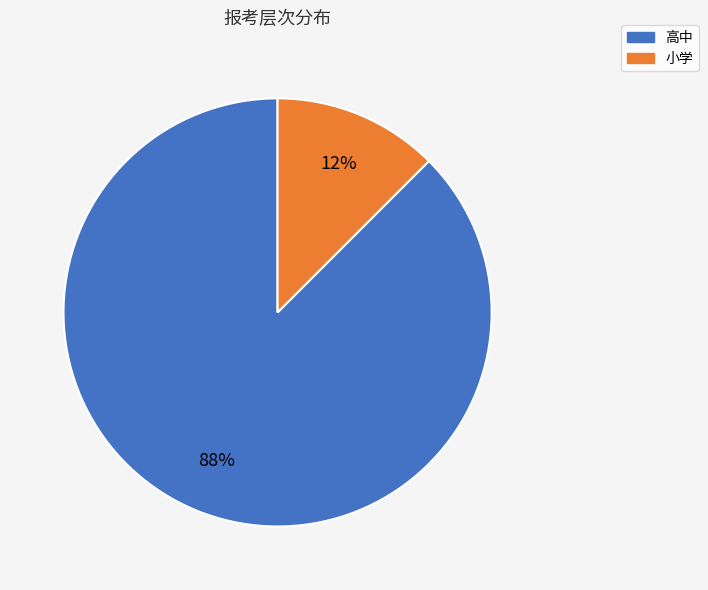

To the nearest percent, what is the combined percentage of 小学 and 高中?

100%